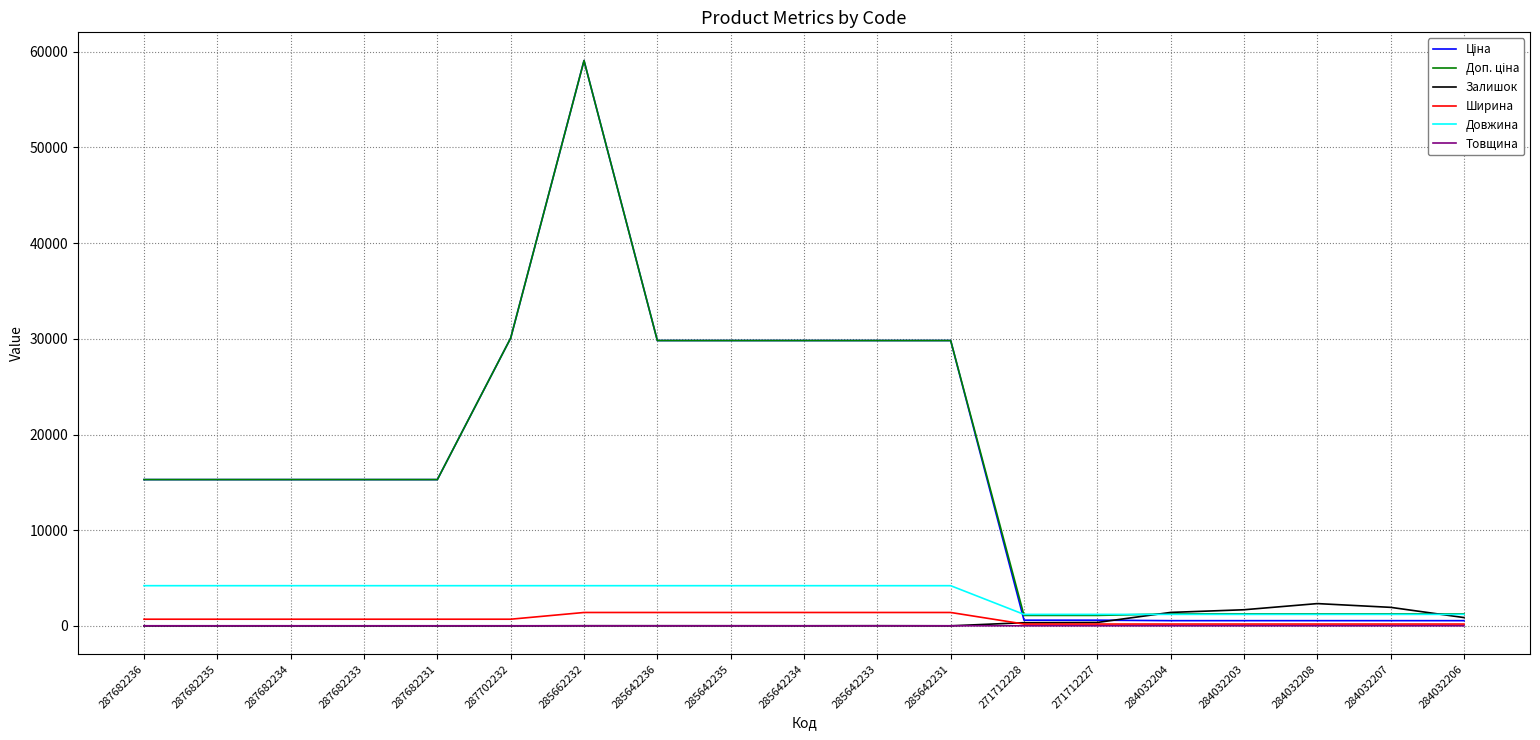

True or false: Товщина has a value of 12.0 at 287702232.

True